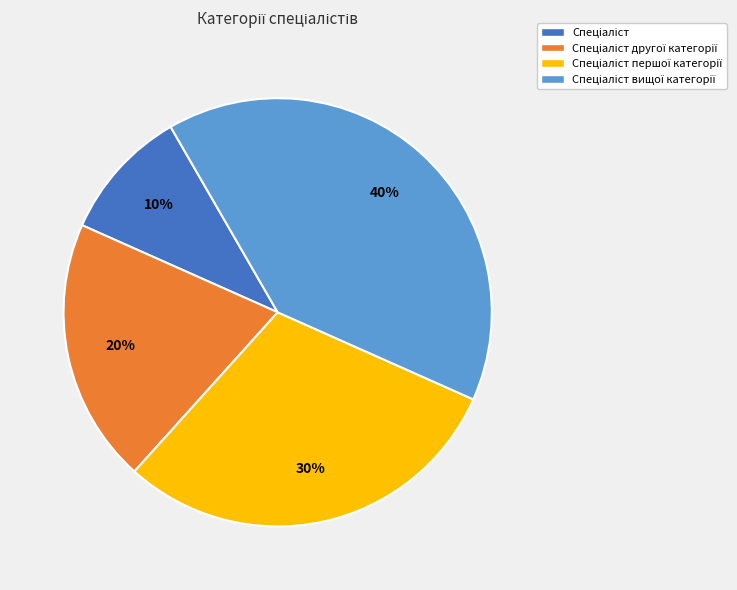

Does any single category account for the majority?

No